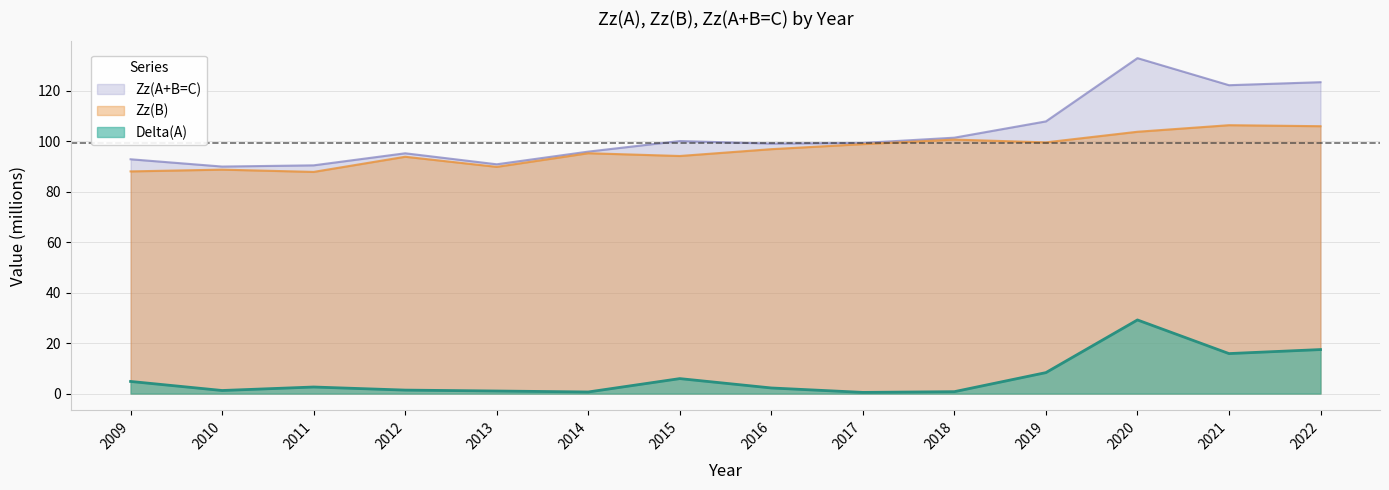

Count the number of data series in this chart.

3